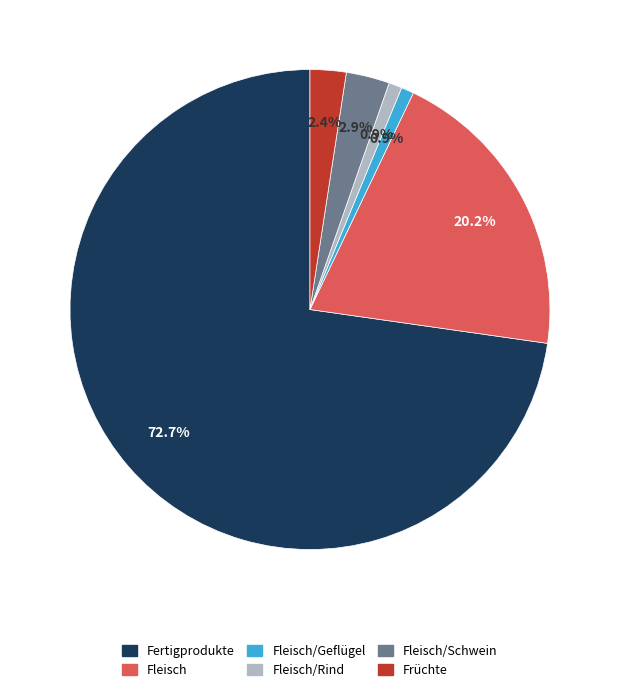

Combined, what portion of the pie is Fleisch/Rind and Fertigprodukte?

73.6%